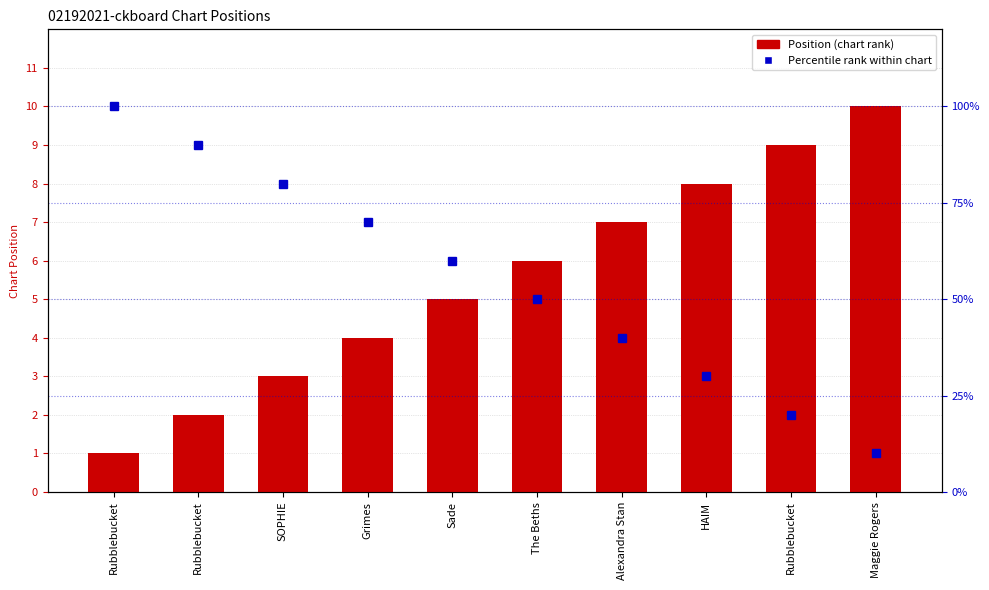

Which label corresponds to the smallest value in the chart?

Rubblebucket